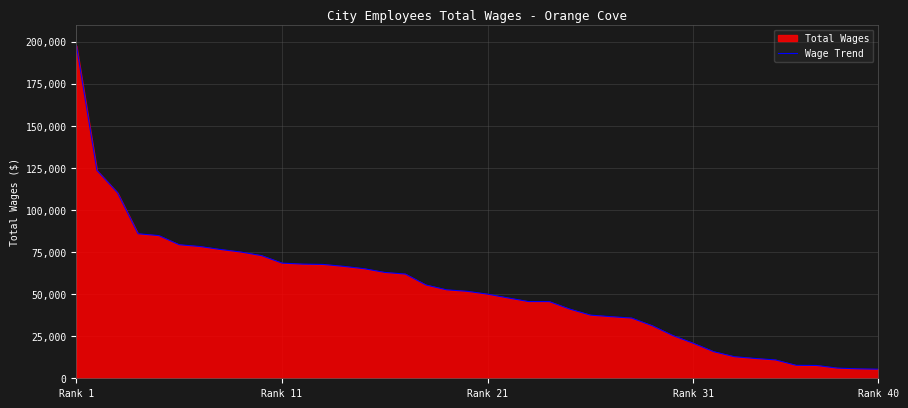

The chart shows a value of 20837 at 27. True or false?

False